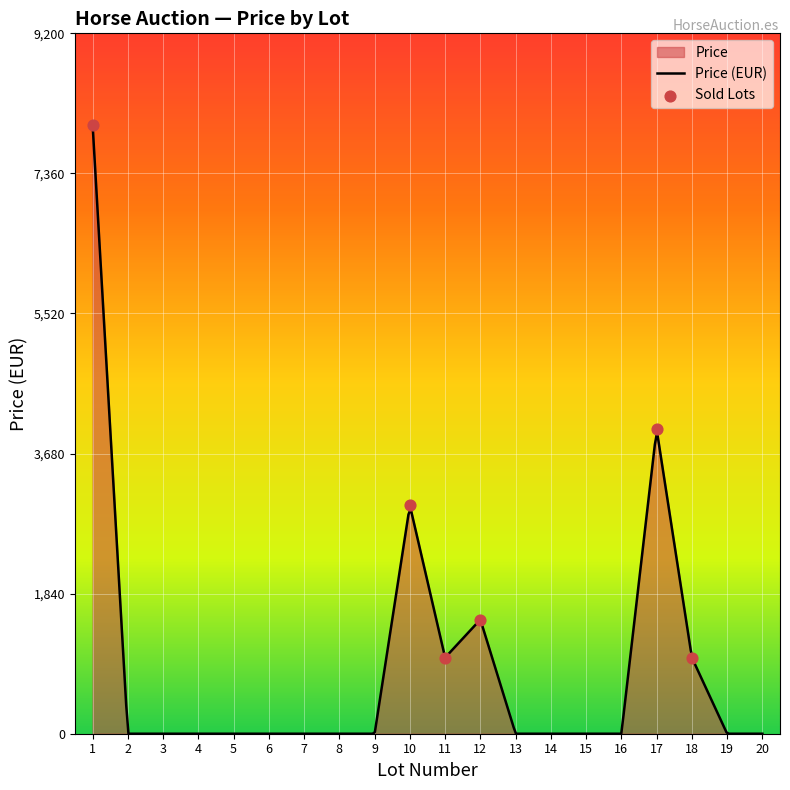

Is the value of Price at 2 greater than the value of Lot Number at 2?

No